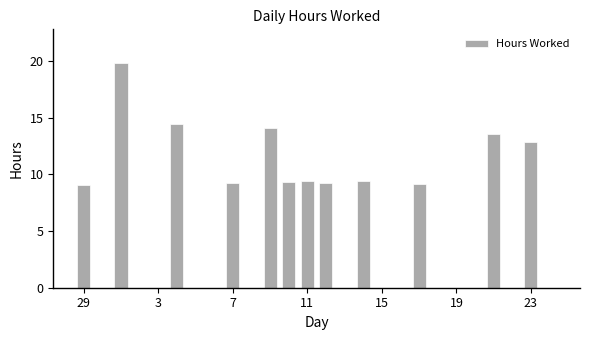

What is the sum of all values?

139.6